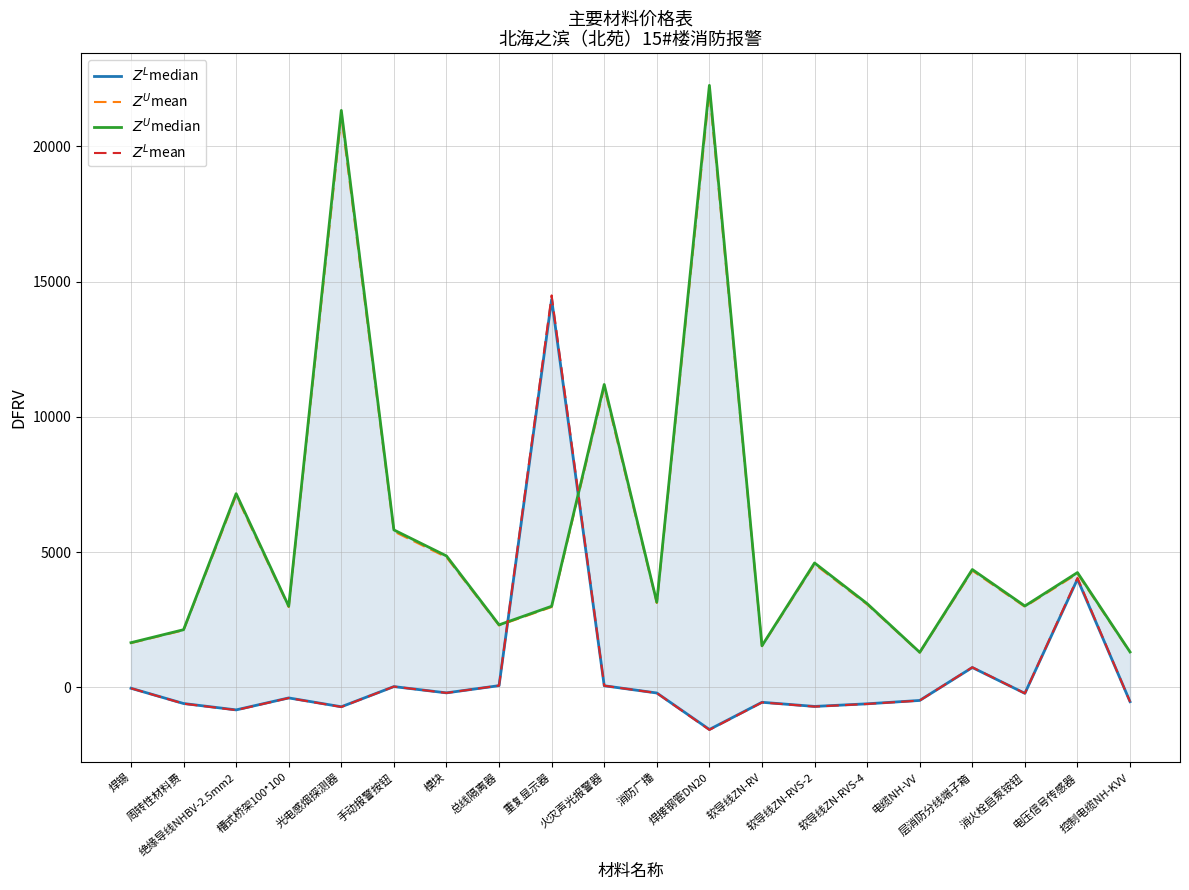

What is the label of the 8th point from the right?

软导线ZN-RV